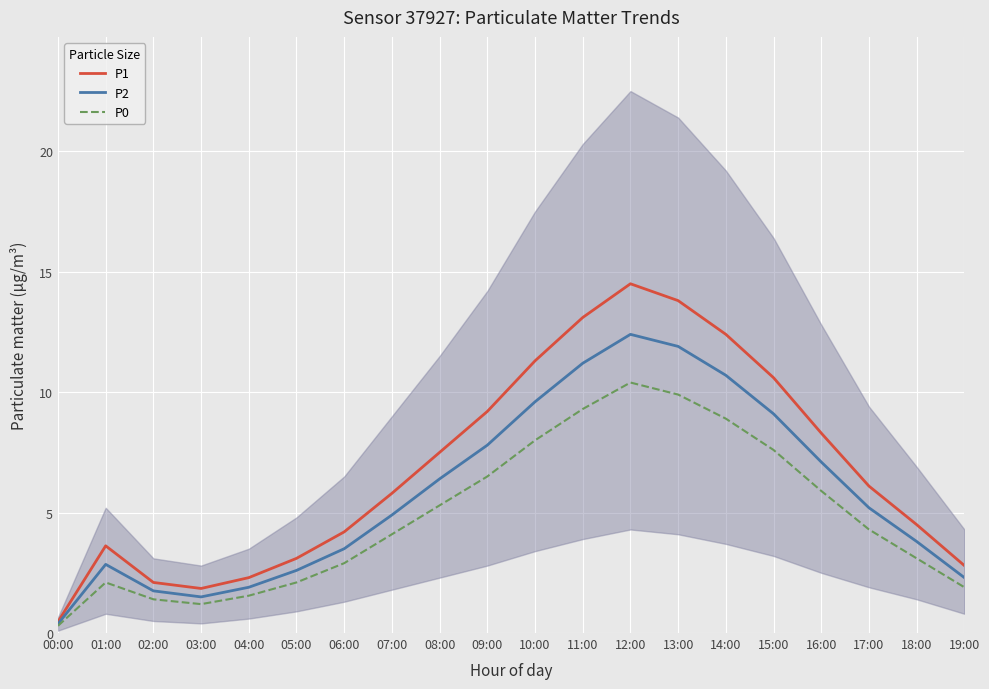

What is the total value across all series at 13:00?

35.6